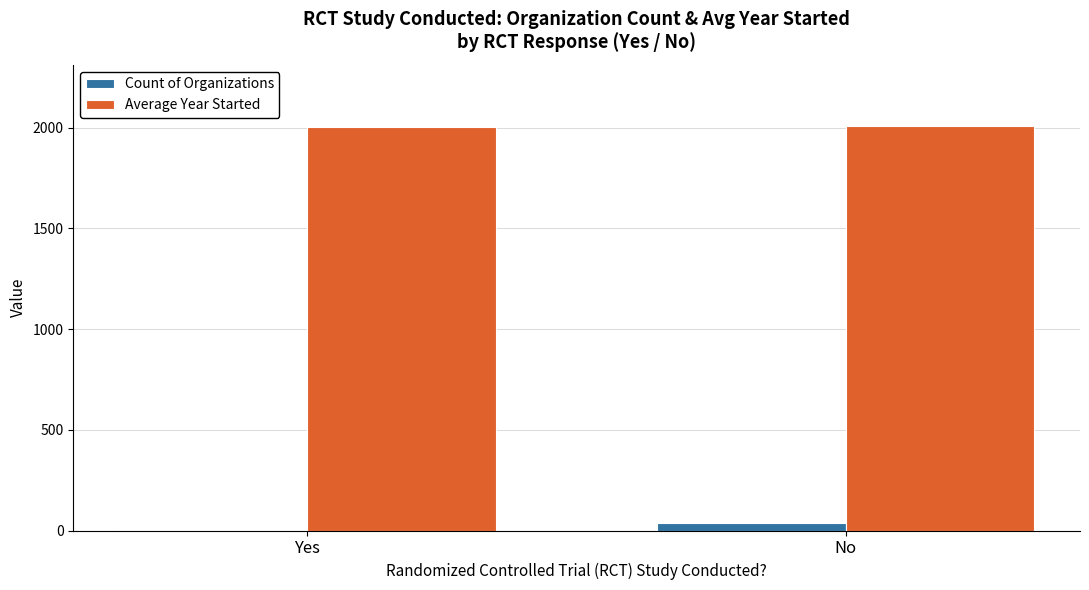

What value does the Average Year Started series have at No?

2010.1